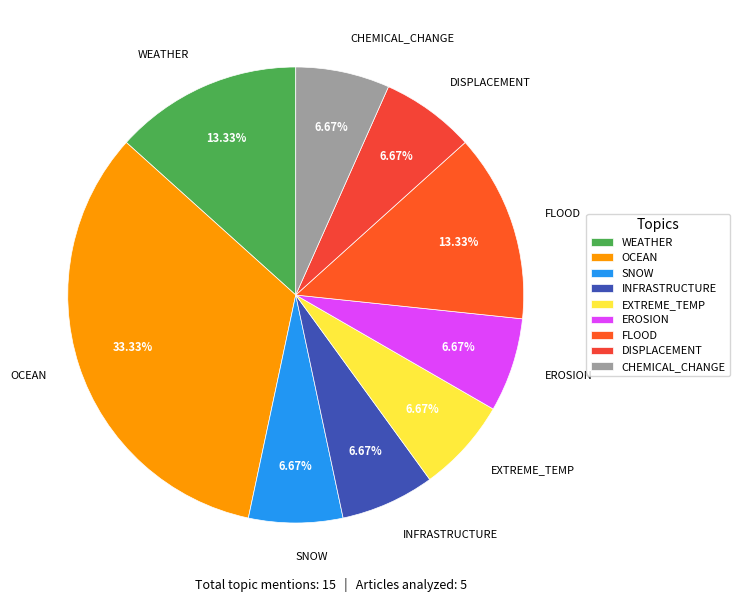

Does INFRASTRUCTURE account for over 50% of the chart?

No